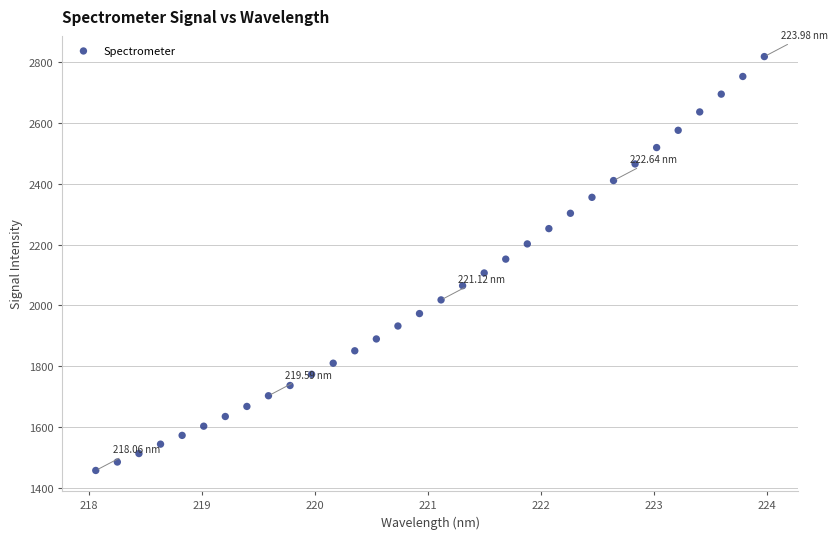

What is the range of Y values (max minus min)?

1361.0